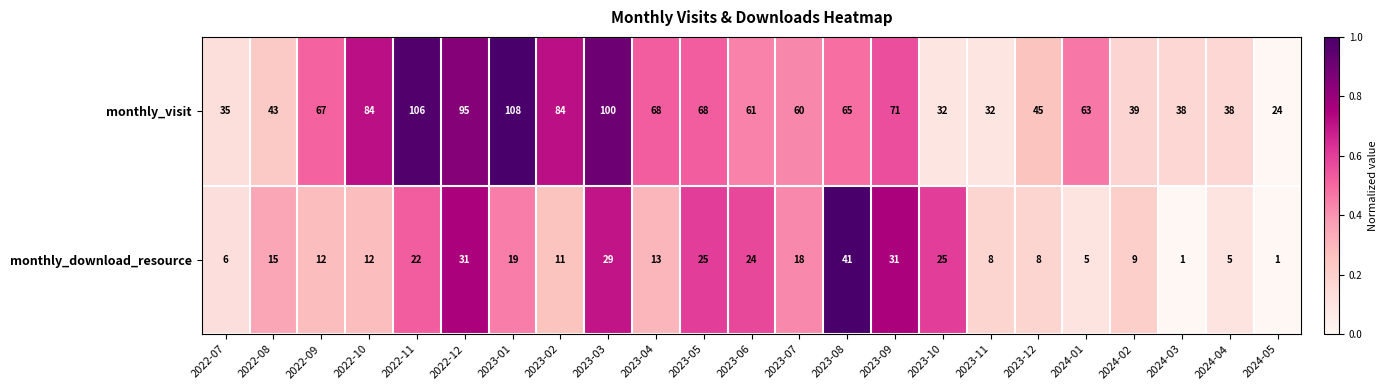

What is the sum of all monthly_download_resource values?

371